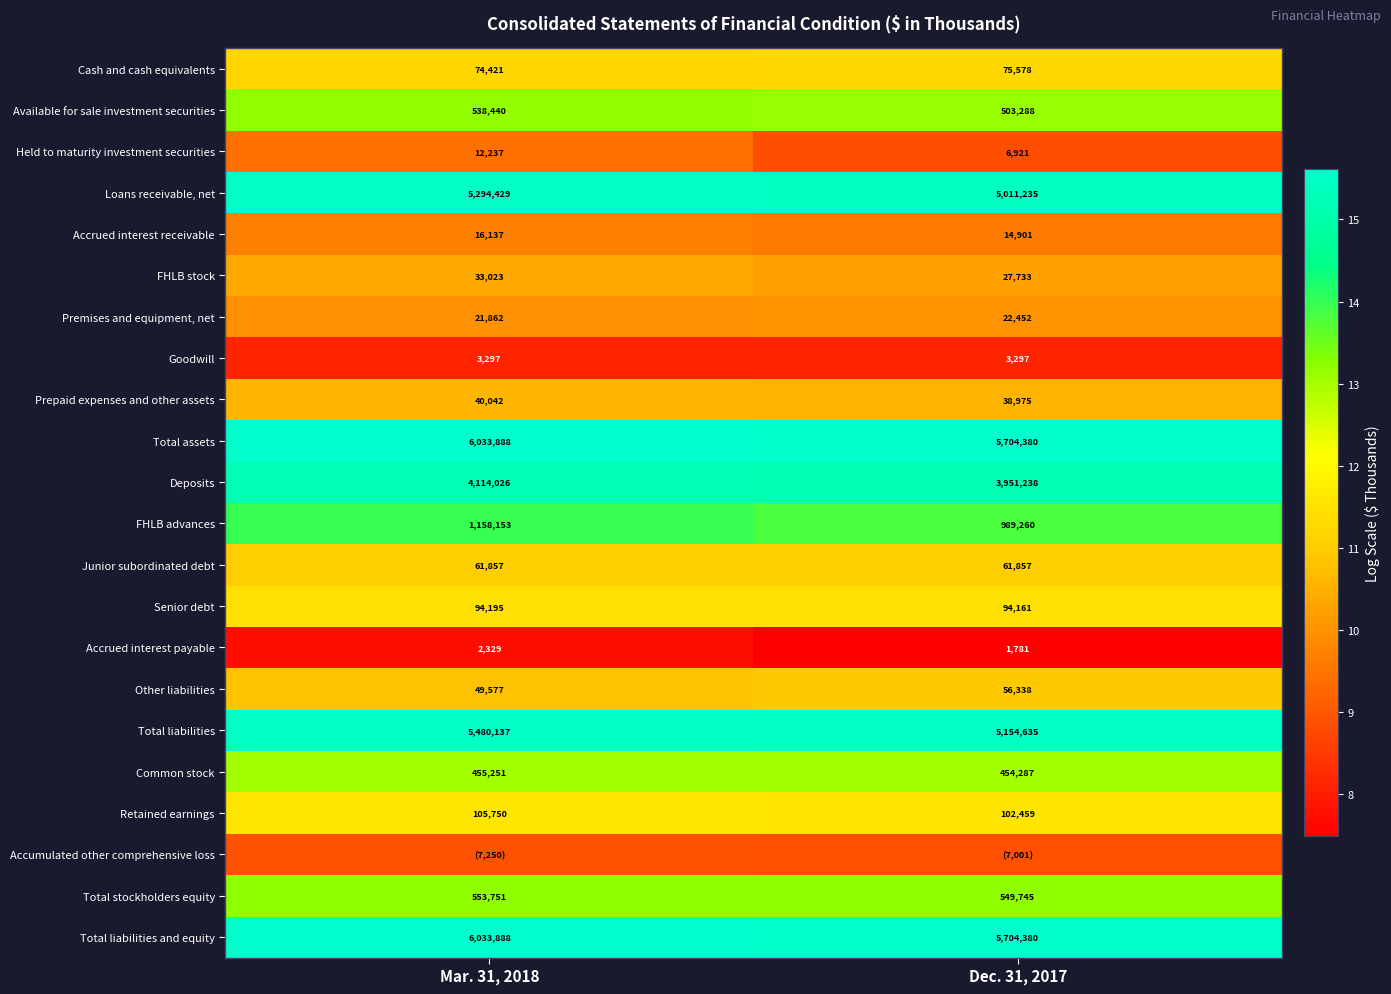

Is the value of Total assets at Dec. 31, 2017 greater than the value of Retained earnings at Dec. 31, 2017?

Yes